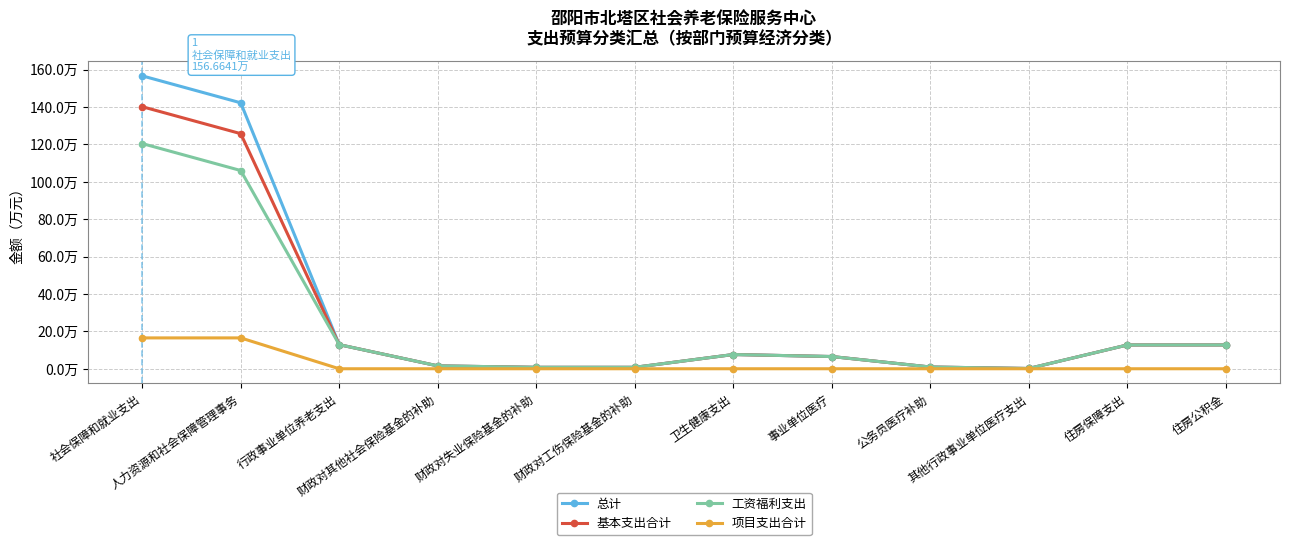

Is this an area chart (filled region under the line)?

No